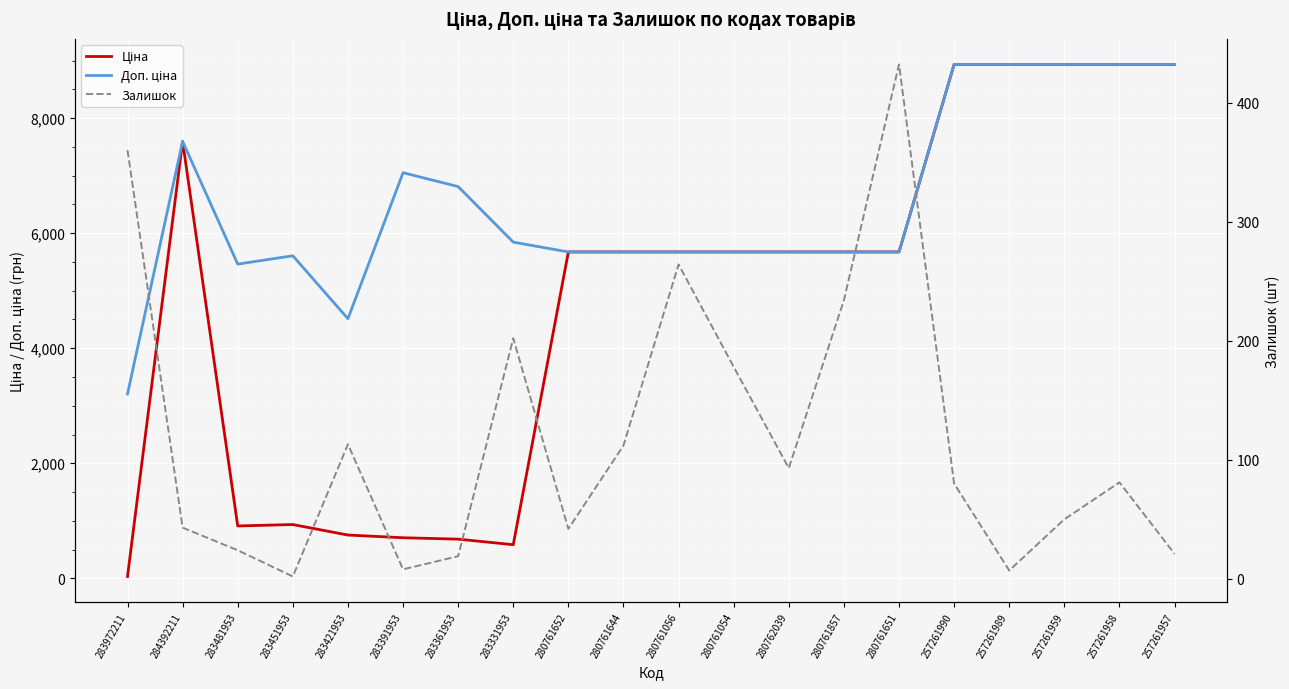

True or false: Ціна and Залишок intersect in this chart.

True